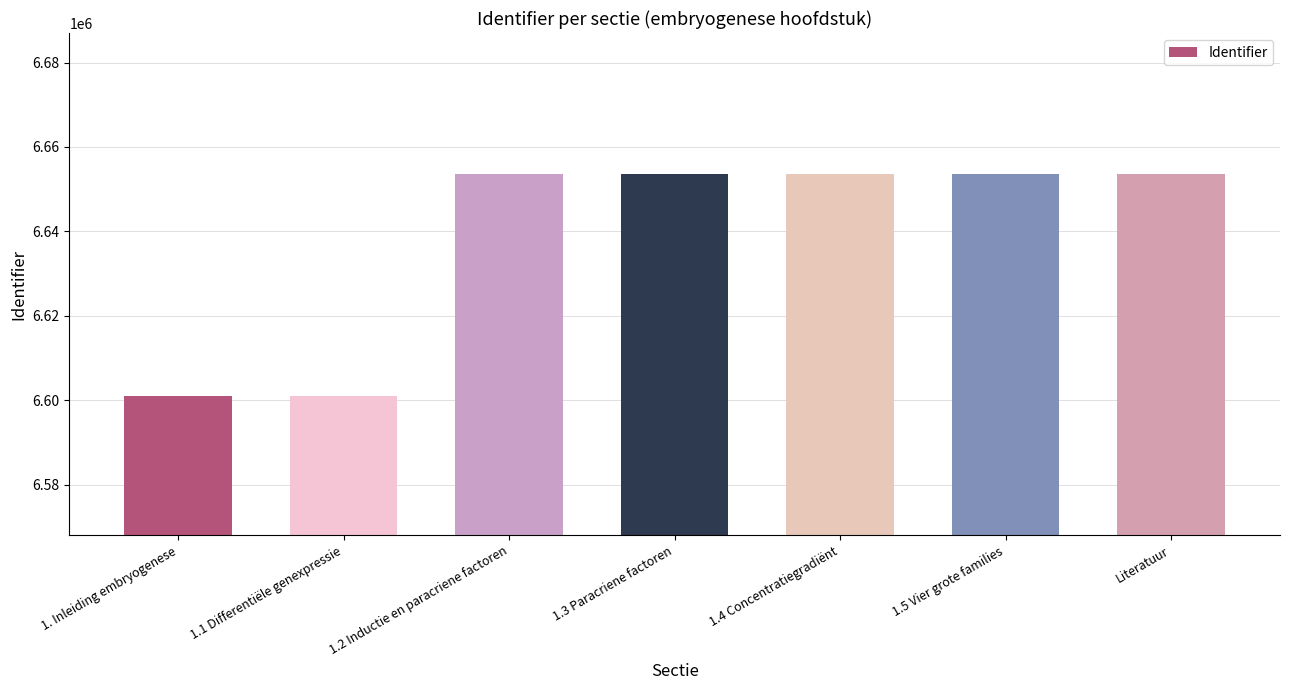

What is the maximum value shown in the chart?

6653720